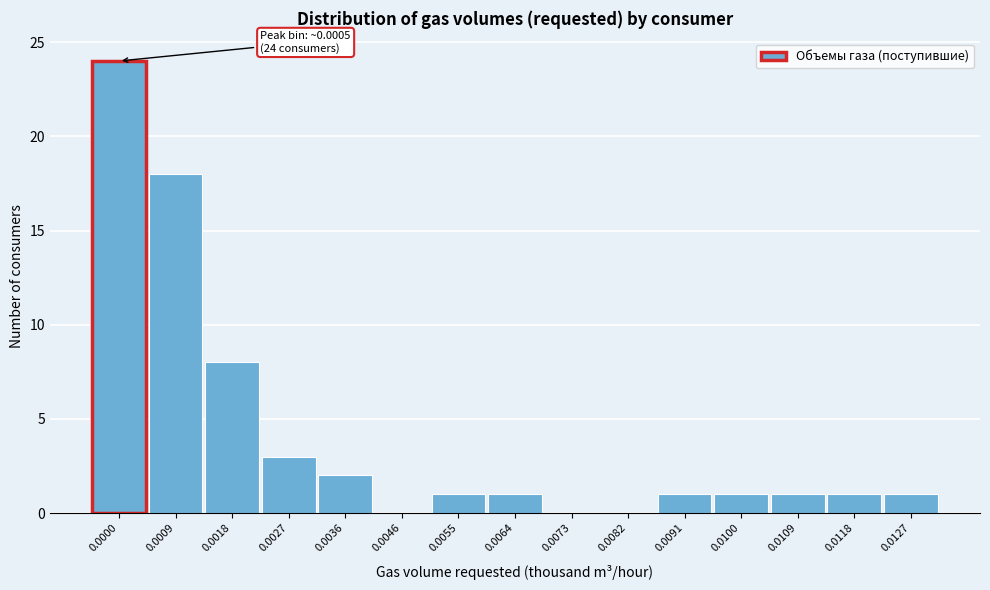

Reading right to left, list all the values displayed in this chart.

0.0127=1	0.0118=1	0.0109=1	0.0100=1	0.0091=1	0.0082=0	0.0073=0	0.0064=1	0.0055=1	0.0046=0	0.0036=2	0.0027=3	0.0018=8	0.0009=18	0.0000=24